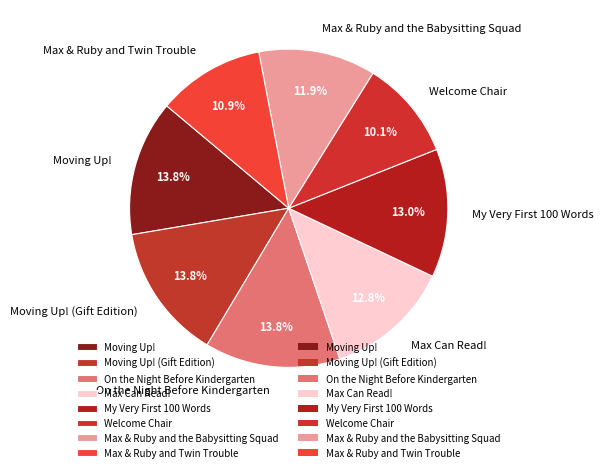

How many slices are in this pie chart?

8